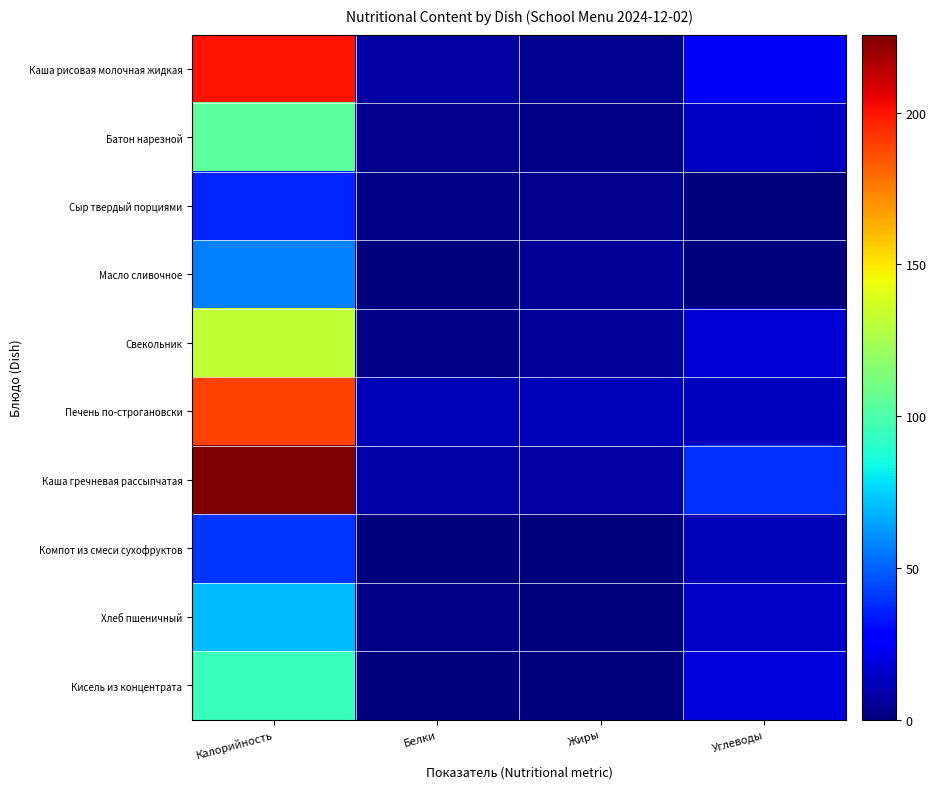

Reading left to right, list all the values displayed in this chart.

Каша рисовая молочная жидкая: Калорийность=200.5	Белки=7.5	Жиры=4.0	Углеводы=24.3
Батон нарезной: Калорийность=104.8	Белки=3.0	Жиры=1.8	Углеводы=13.9
Сыр твердый порциями: Калорийность=36.4	Белки=2.3	Жиры=3.0	Углеводы=0.0
Масло сливочное: Калорийность=56.6	Белки=0.1	Жиры=5.2	Углеводы=0.2
Свекольник: Калорийность=132.1	Белки=1.8	Жиры=5.9	Углеводы=17.5
Печень по-строгановски: Калорийность=189.5	Белки=10.7	Жиры=11.8	Углеводы=12.3
Каша гречневая рассыпчатая: Калорийность=225.7	Белки=8.6	Жиры=7.9	Углеводы=38.9
Компот из смеси сухофруктов: Калорийность=40.4	Белки=0.1	Жиры=0.0	Углеводы=10.6
Хлеб пшеничный: Калорийность=70.5	Белки=2.4	Жиры=0.3	Углеводы=14.8
Кисель из концентрата: Калорийность=95.0	Белки=0.0	Жиры=0.0	Углеводы=18.0